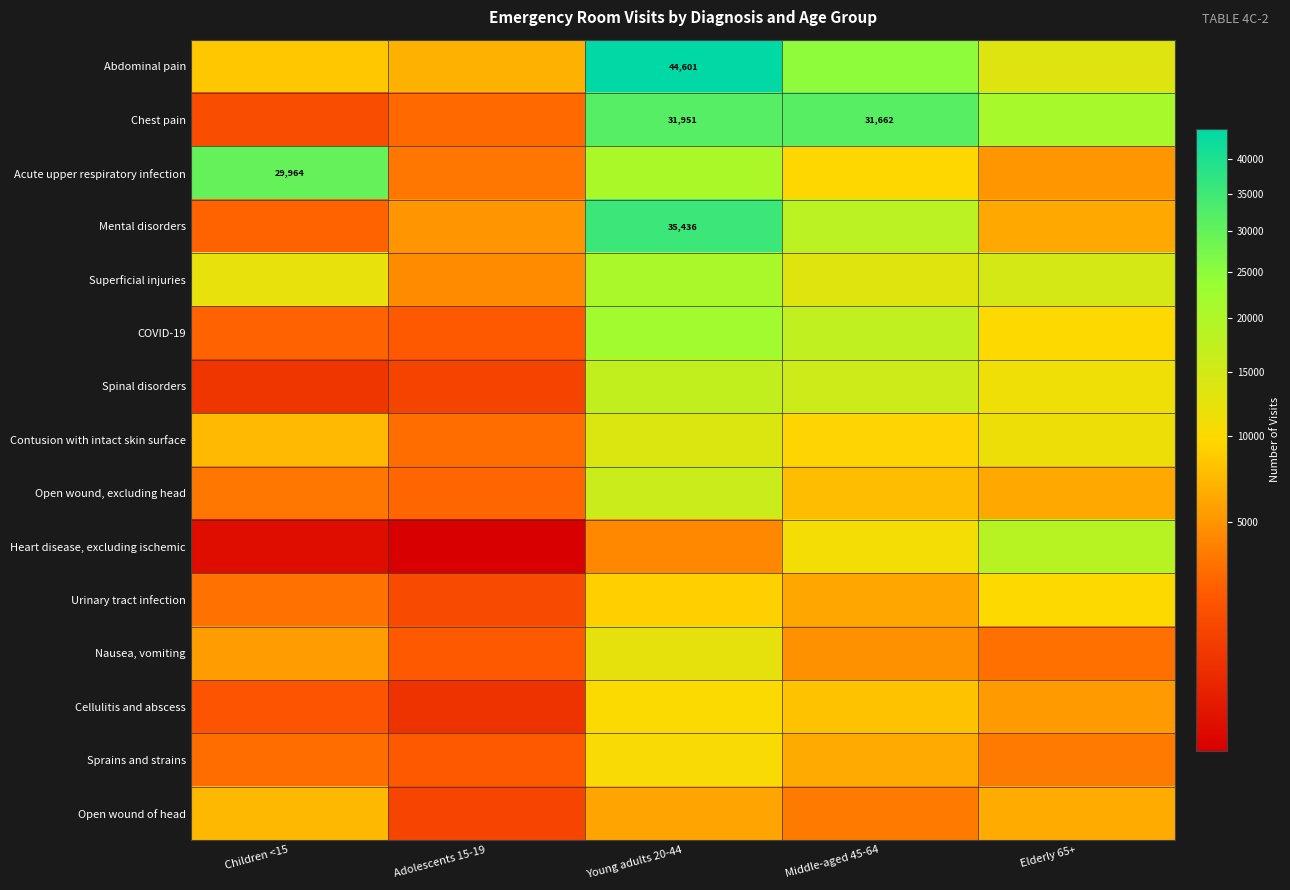

What is the difference between the highest and lowest values at Adolescents 15-19?

6526